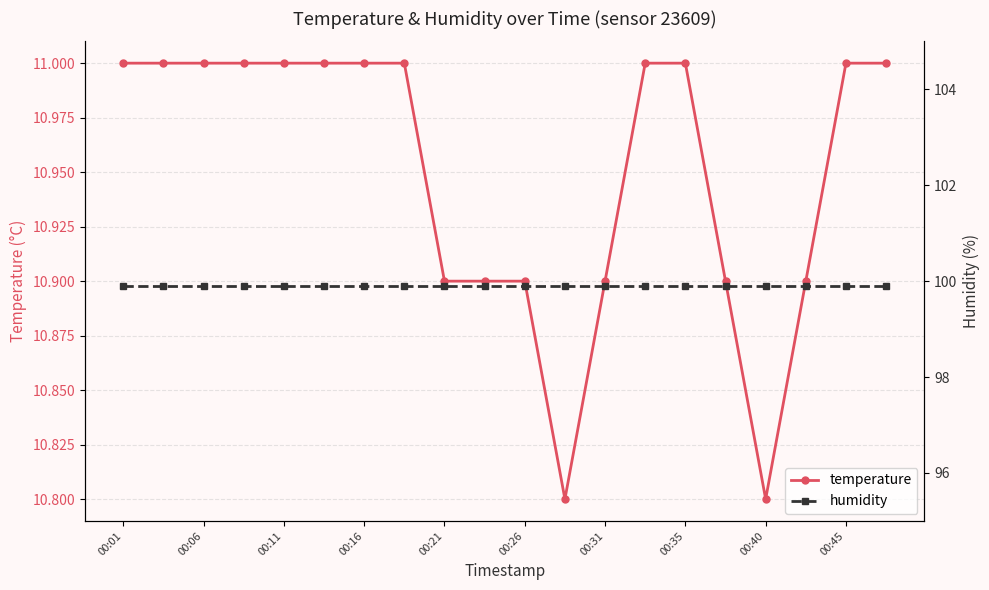

Is it true that temperature equals 6.9 at 00:40?

False